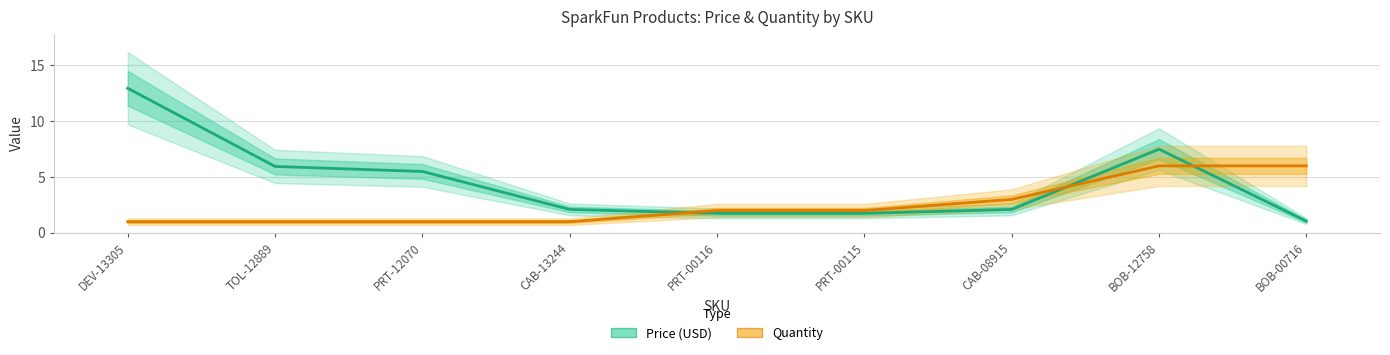

How many series are shown in this chart?

2